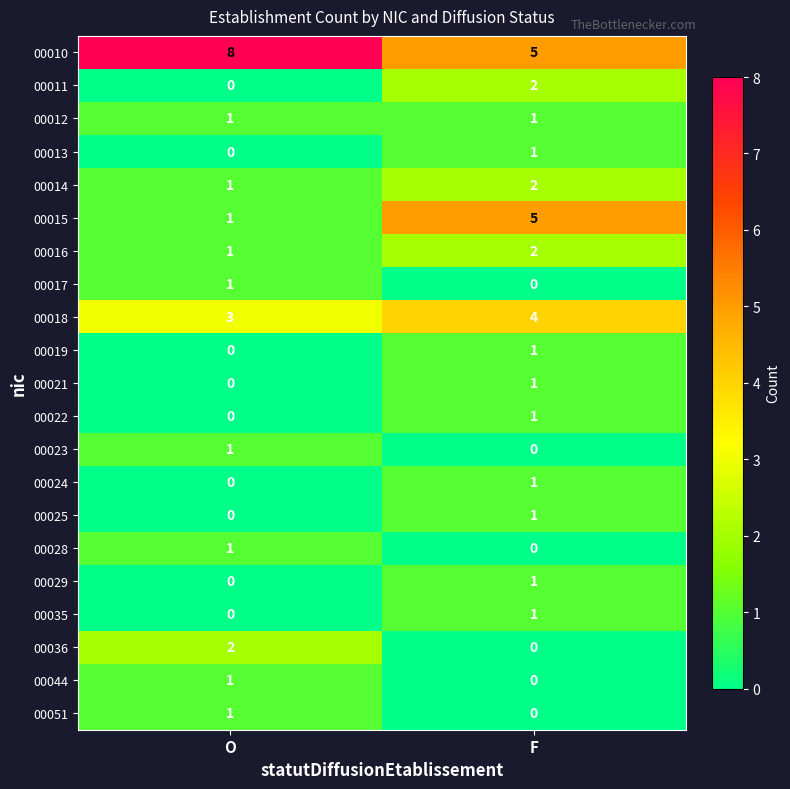

At how many categories does at least one series exceed 6?

1